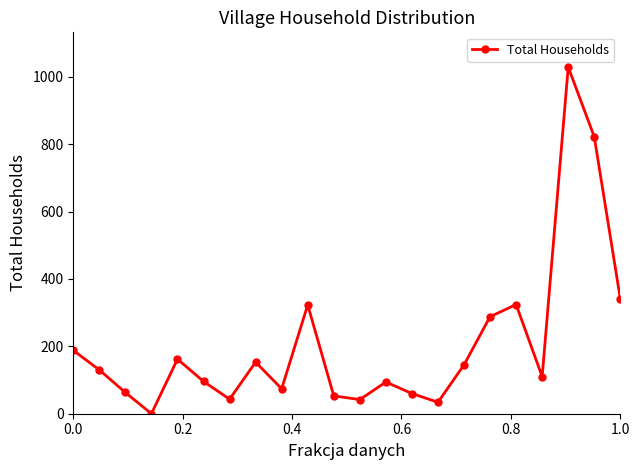

What is the difference between the maximum and minimum values?

1029